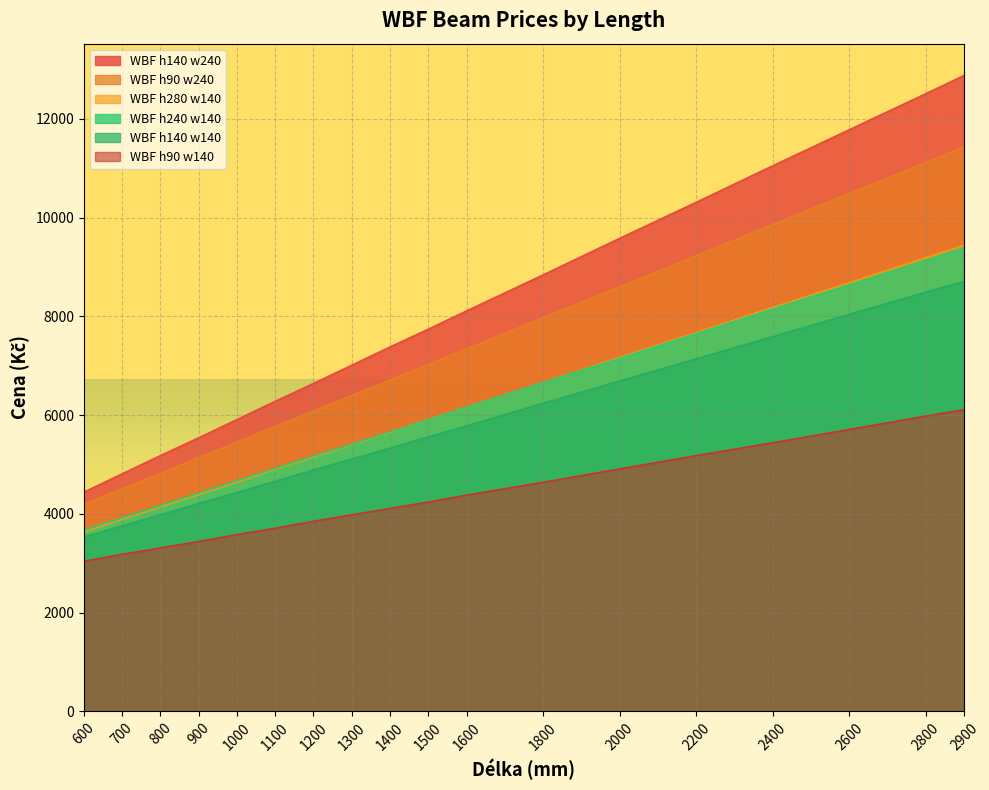

Is it true that WBF h280 w140 equals 7670 at 2200?

True